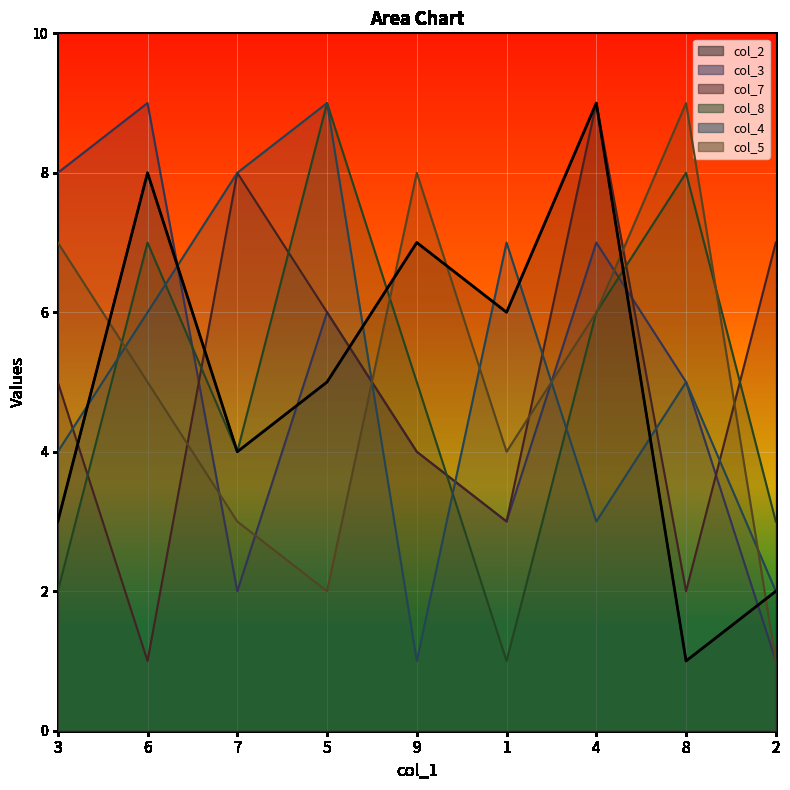

Is the value of col_7 at 6 greater than the value of col_3 at 3?

No